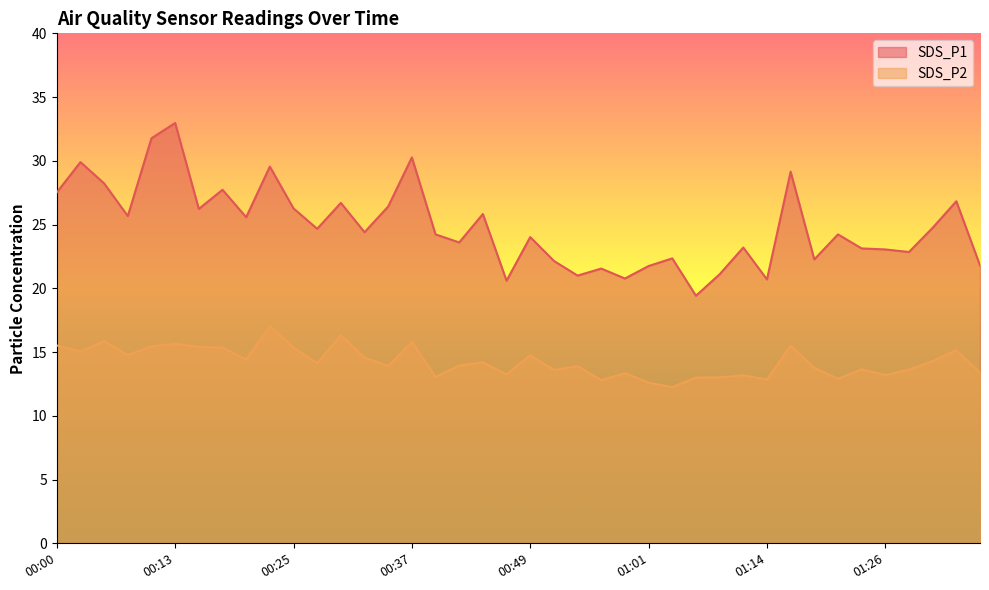

List the labels in order of SDS_P2 value, largest first.

00:22, 00:30, 00:05, 00:37, 00:13, 00:00, 01:16, 00:10, 00:15, 00:17, 00:25, 01:33, 00:03, 00:08, 00:49, 00:32, 00:20, 01:31, 00:44, 00:27, 00:42, 00:35, 00:54, 01:18, 01:23, 01:28, 00:52, 01:36, 00:59, 00:47, 01:26, 01:11, 00:39, 01:09, 01:06, 01:21, 01:14, 00:57, 01:01, 01:04